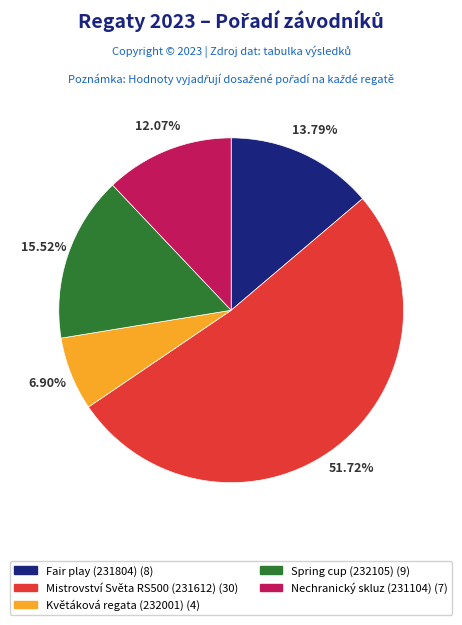

To the nearest percent, what portion does Mistrovství Světa RS500 (231612) represent?

52%